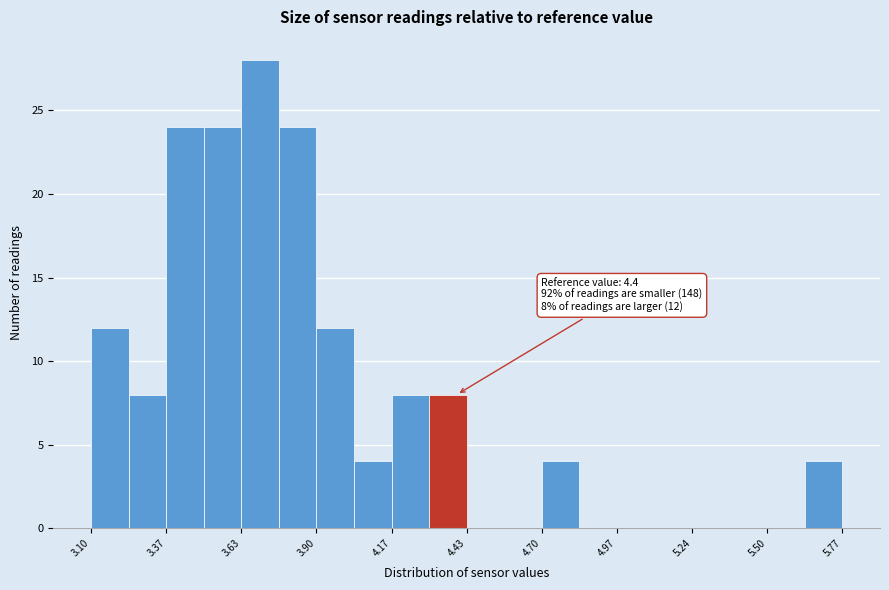

Read against the x-axis, roughly where is the centre of the tallest bar?

3.70